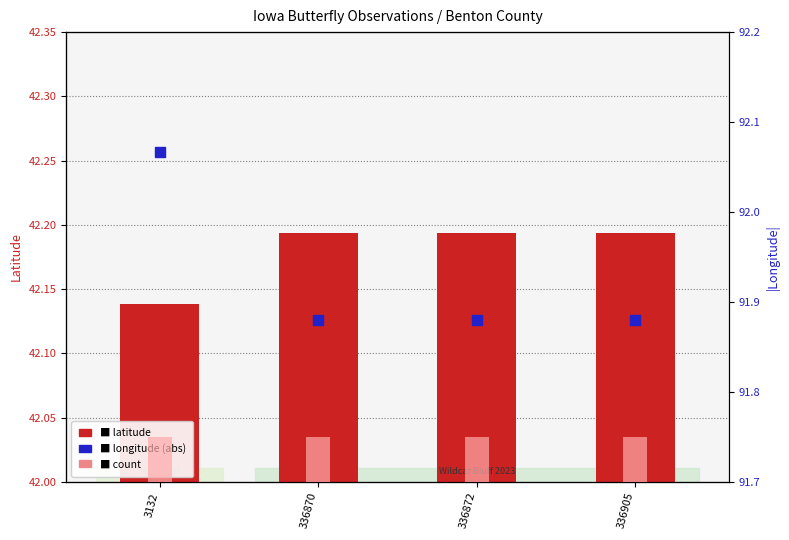

Which series has the widest spread of Y values?

longitude (abs)